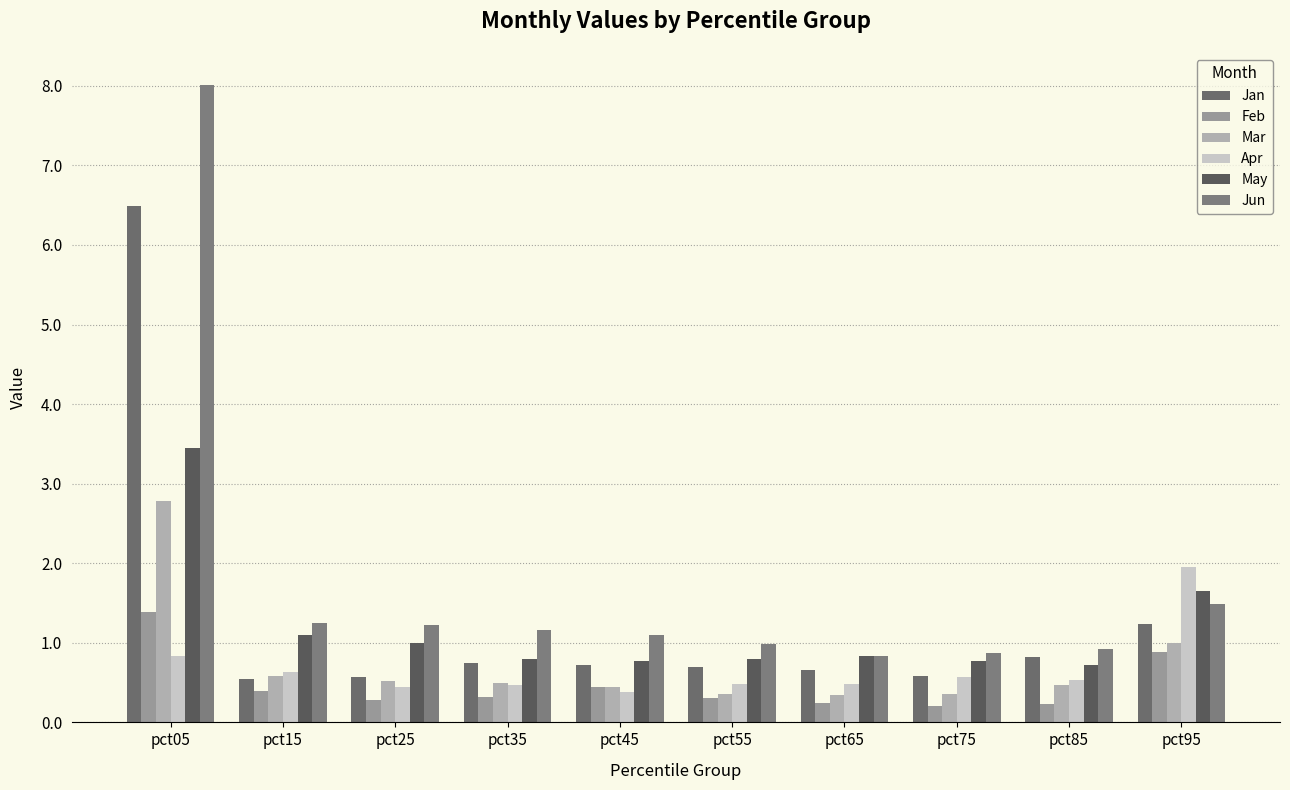

List the series in order of their peak value, highest first.

Jun, Jan, May, Mar, Apr, Feb